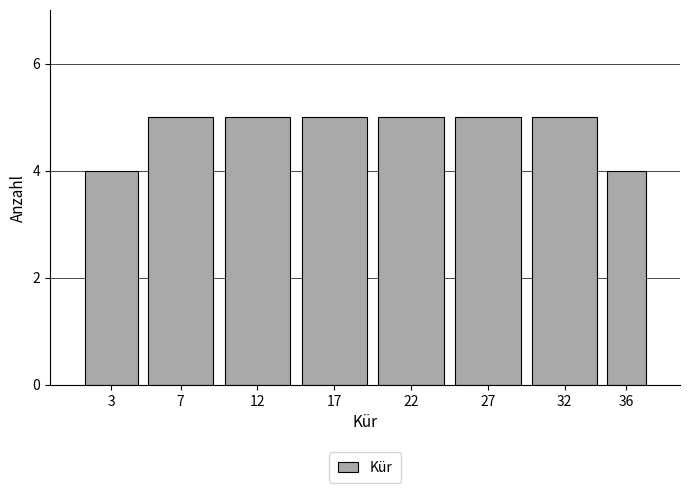

Reading right to left, transcribe all the data shown in this chart.

36=4	32=5	27=5	22=5	17=5	12=5	7=5	3=4